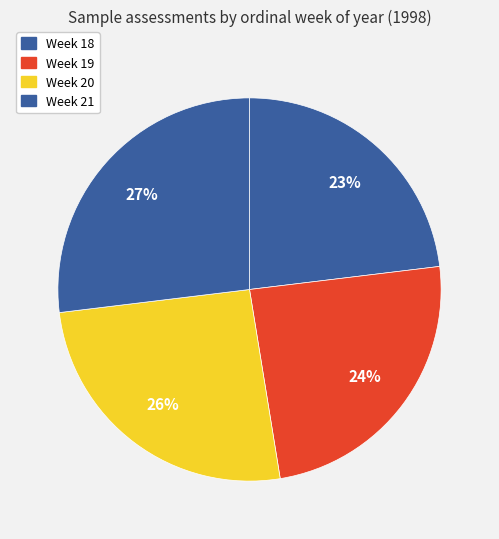

How many slices are in this pie chart?

4